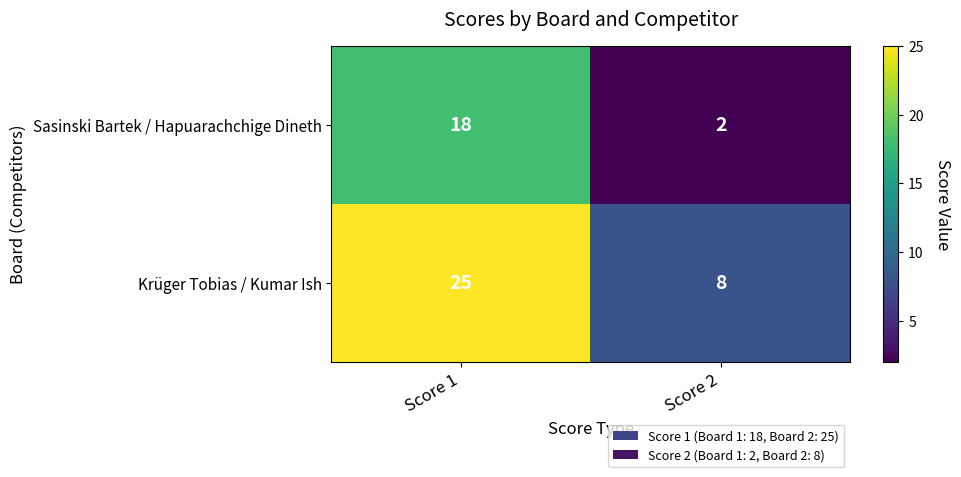

At which label is Krüger Tobias / Kumar Ish closest to 16?

Score 2